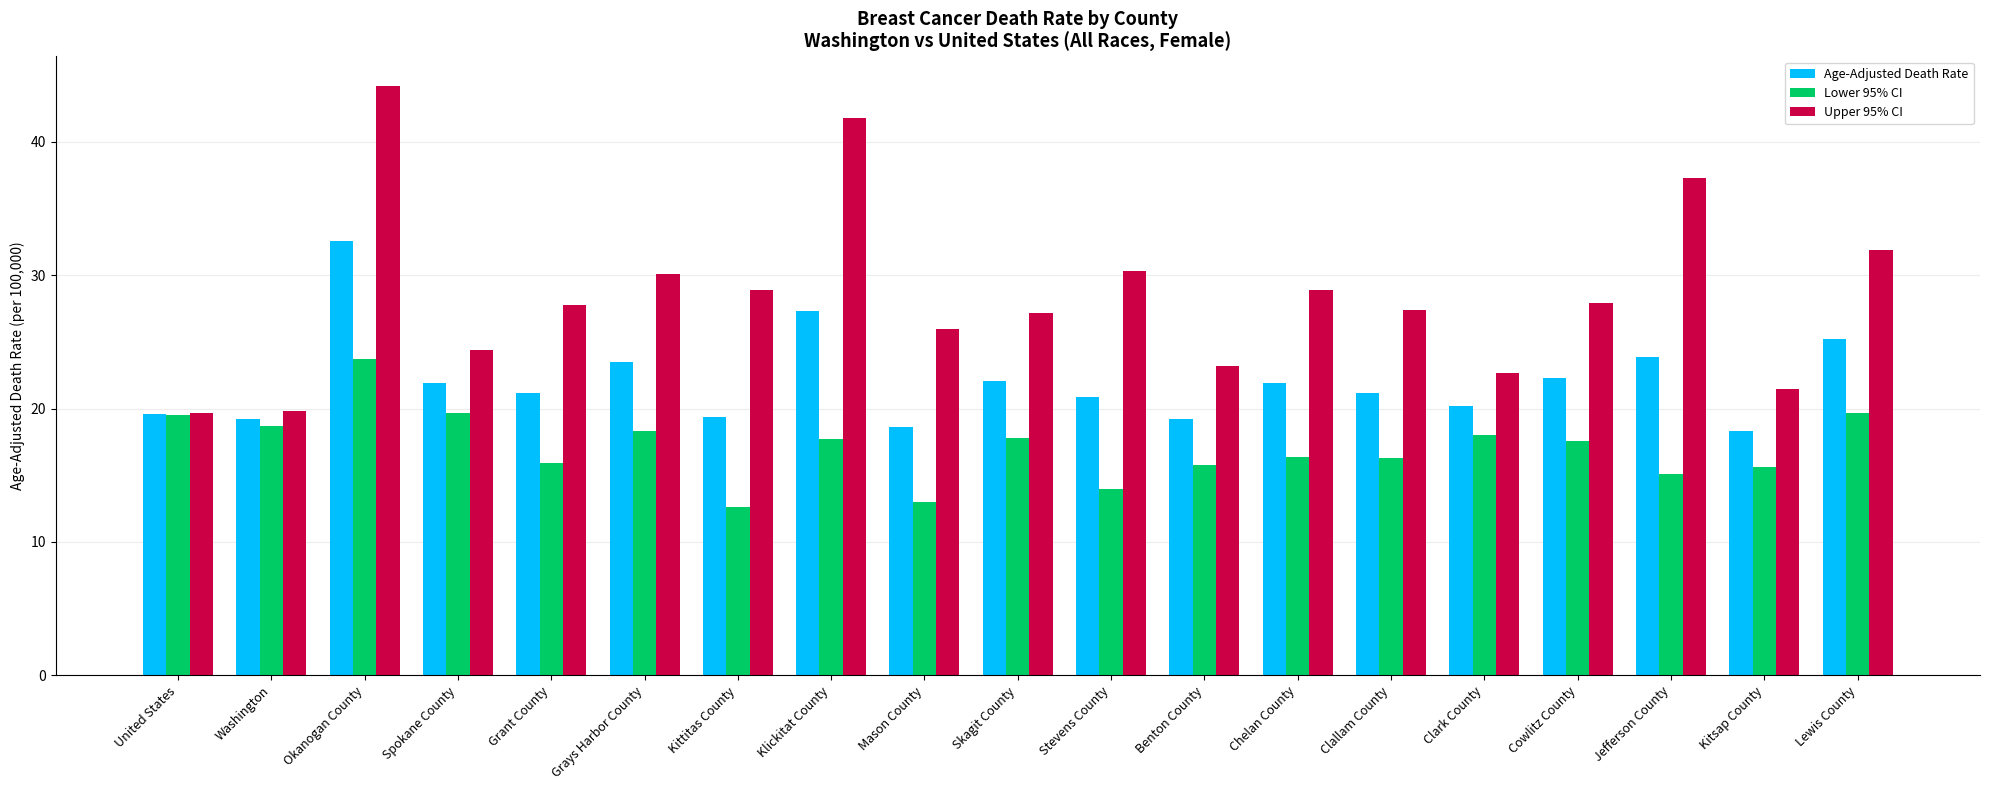

Rank the series at Clark County from lowest to highest value.

Lower 95% CI, Age-Adjusted Death Rate, Upper 95% CI